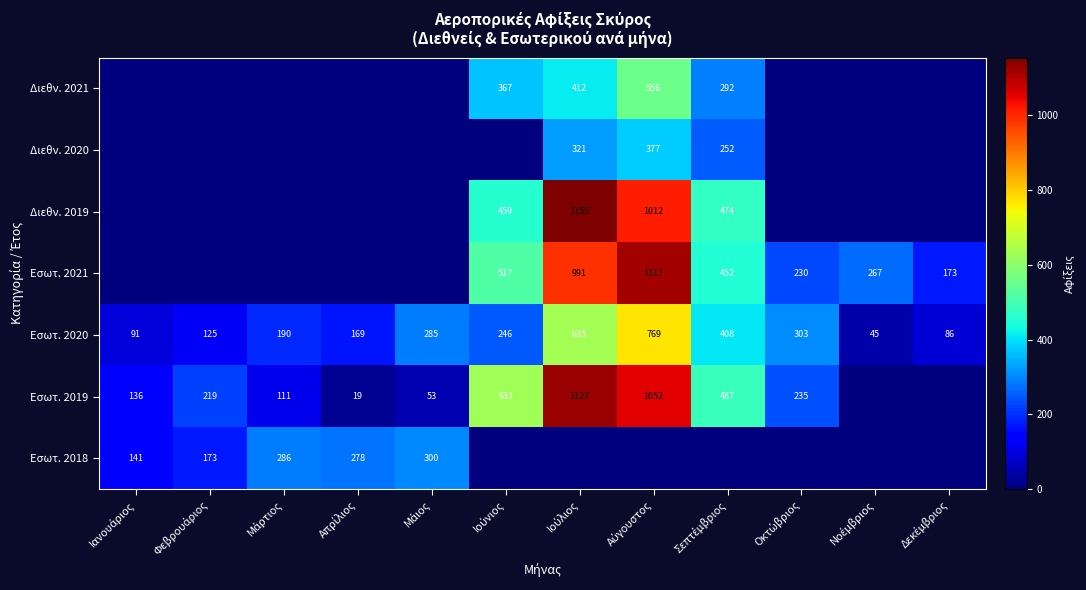

What is the difference between the maximum and minimum values in the Εσωτ. 2020 series?

724